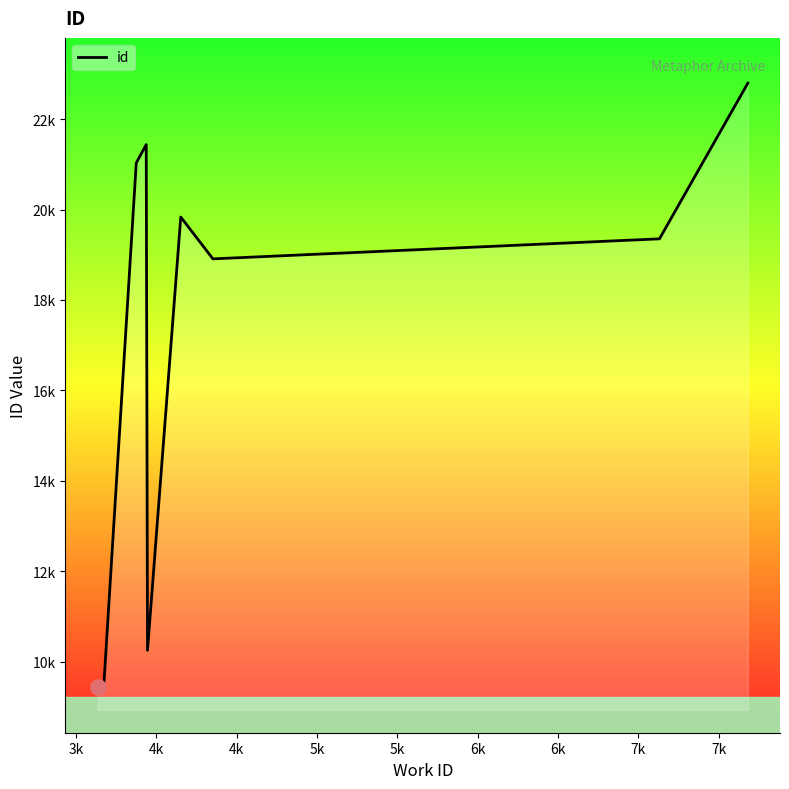

Approximately how many times larger is the value at 3876 compared to 4353?

1.1